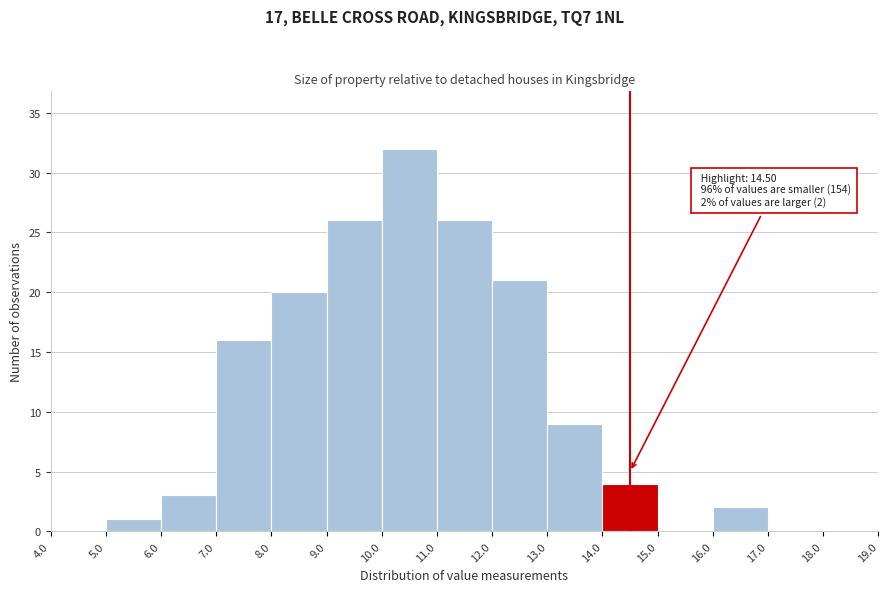

Which range on the x-axis has the tallest bar?

10.0 to 11.0